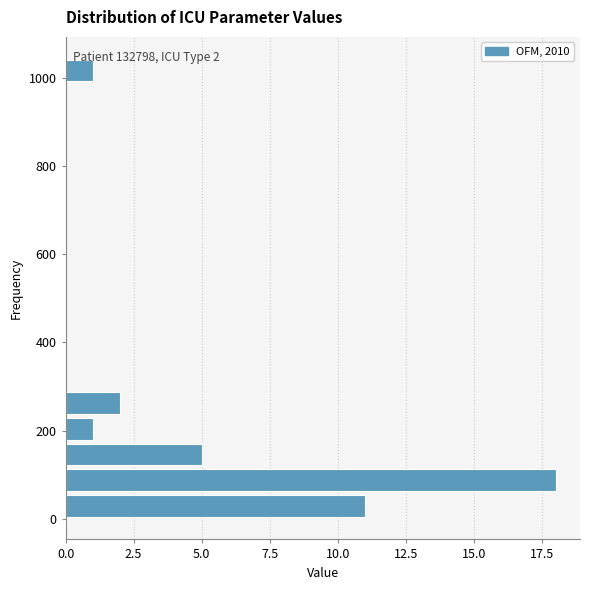

Read against the y-axis, roughly where is the centre of the longest bar?

80